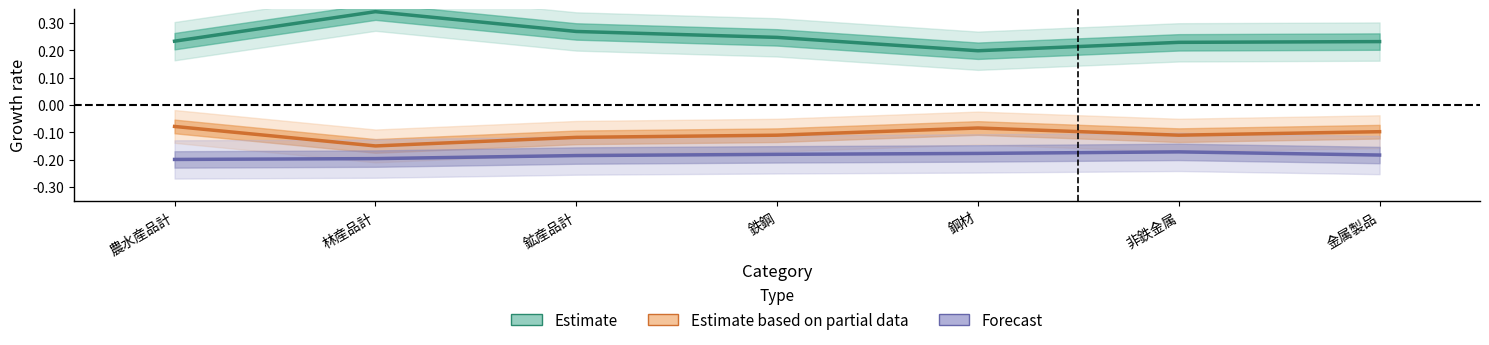

What is the greatest value displayed?

0.3